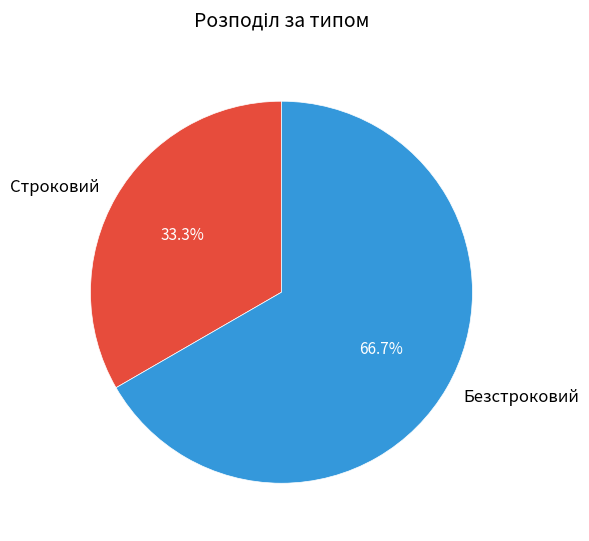

Rank the categories by value from lowest to highest.

Строковий, Безстроковий